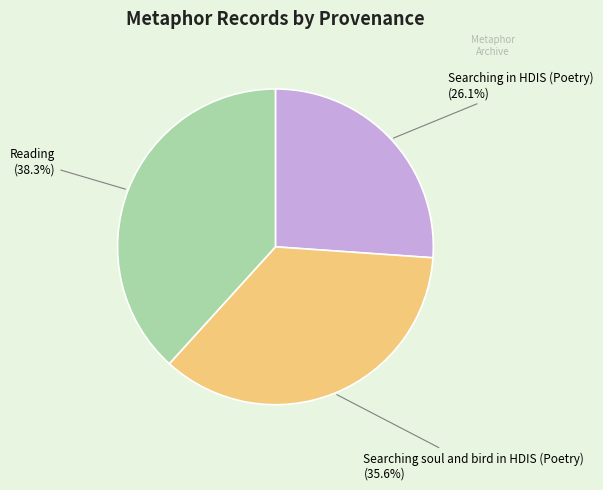

To the nearest percent, what is the difference between the largest and smallest slice percentages?

12%